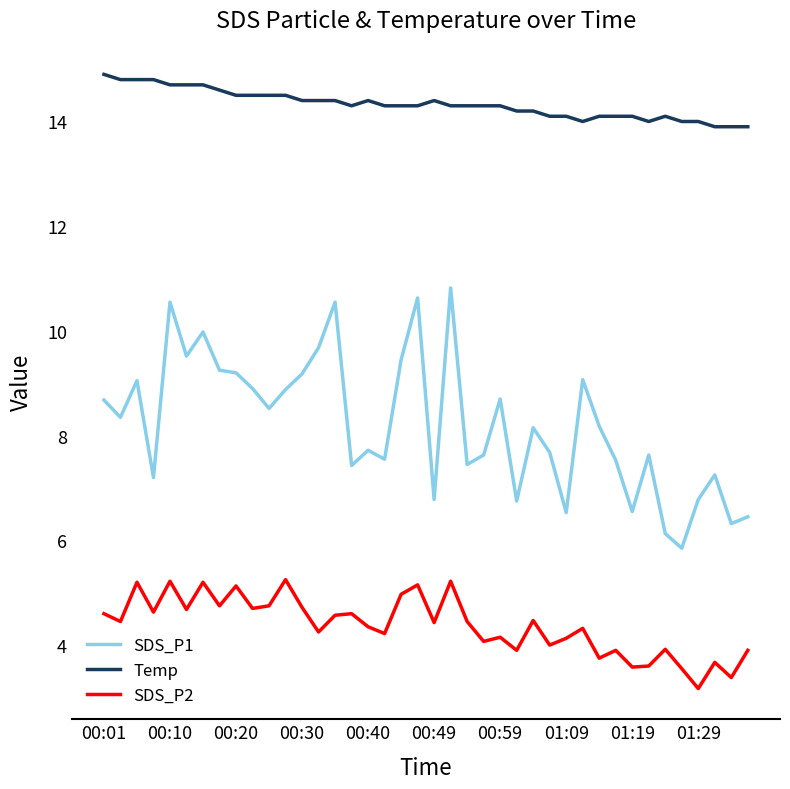

Does the chart have visible grid lines?

No